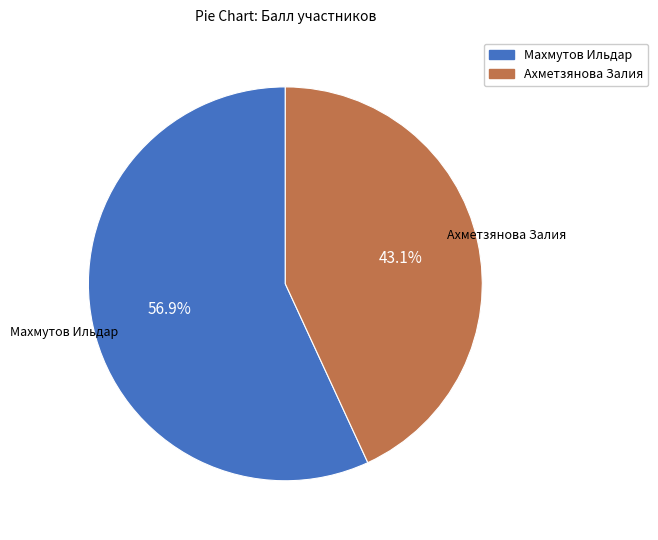

Which category has the smallest portion of the pie?

Ахметзянова Залия